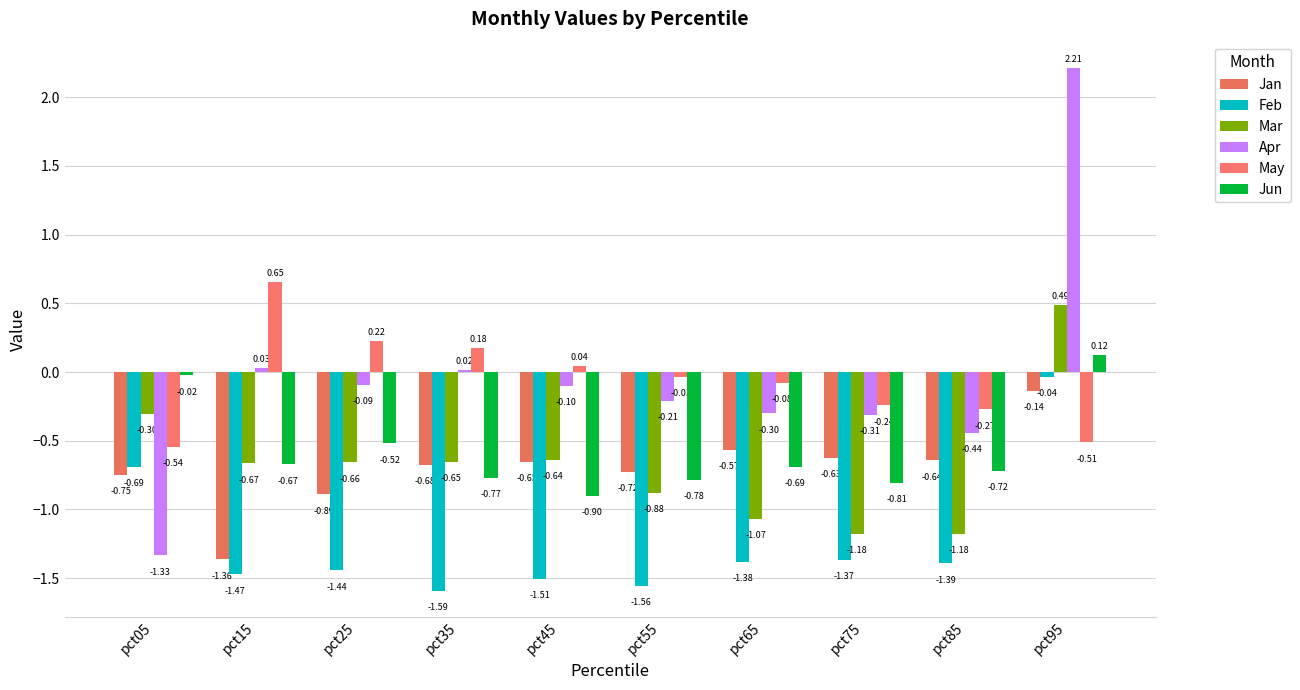

Which series has the widest spread of values?

Apr